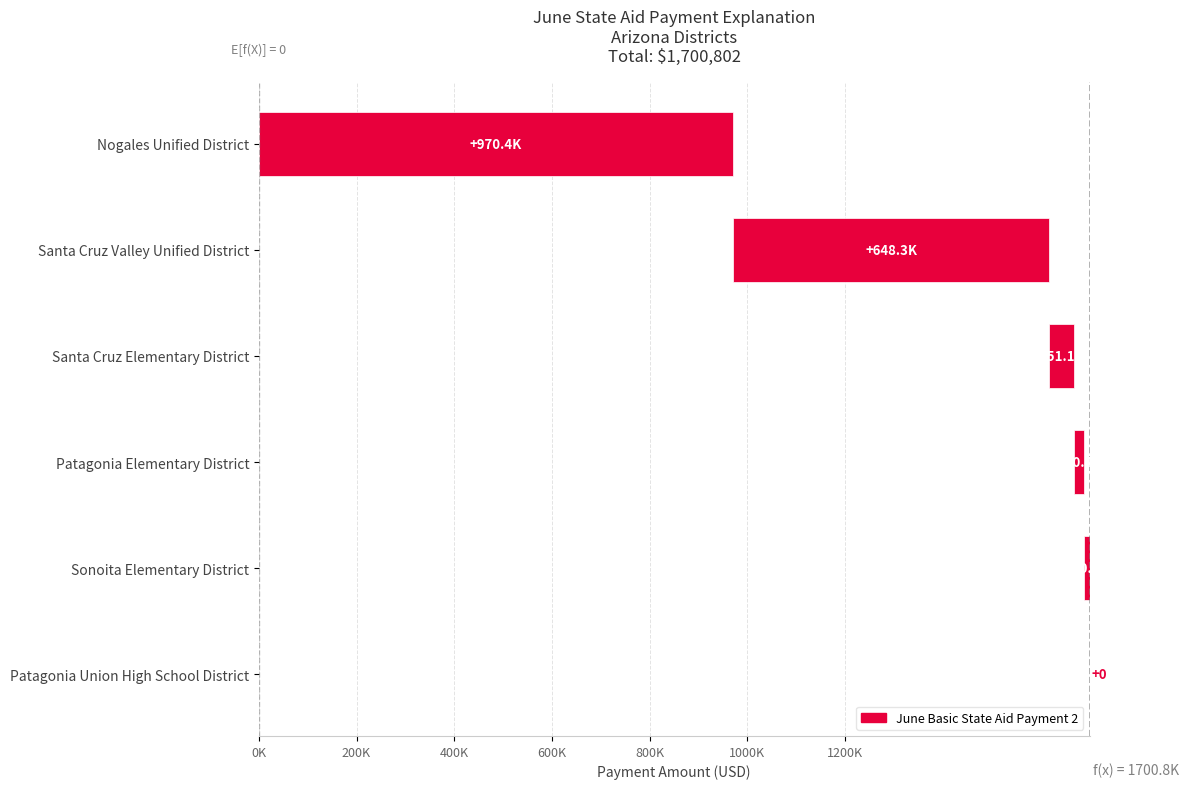

Between Nogales Unified District and Patagonia Union High School District, which is larger?

Nogales Unified District